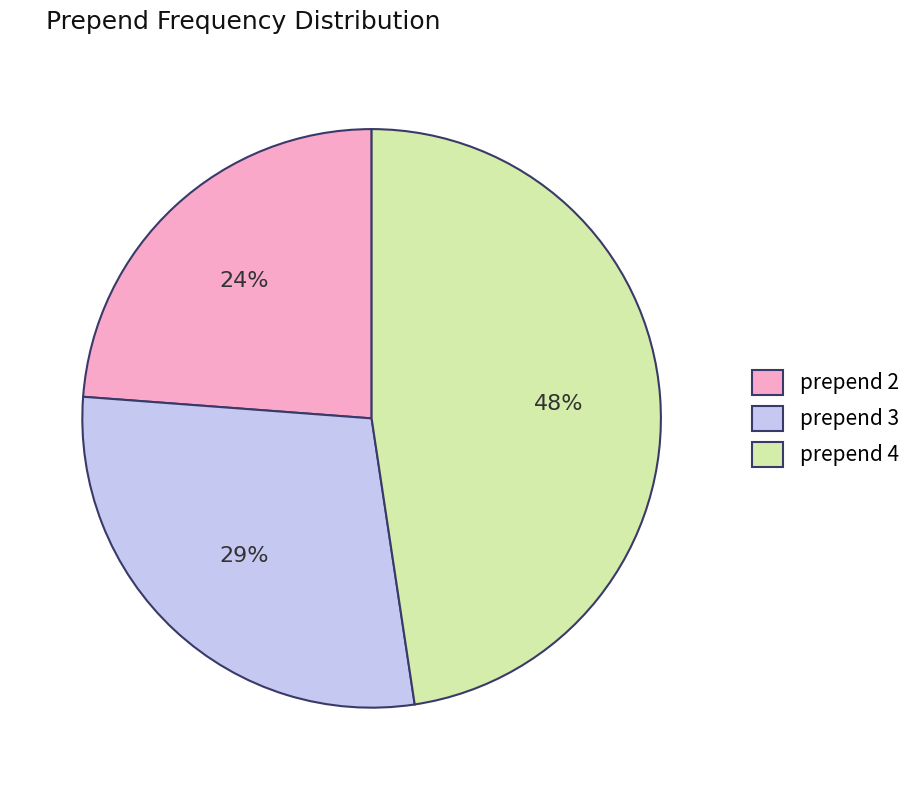

Is the sum of prepend 3 and prepend 2 greater than half?

Yes